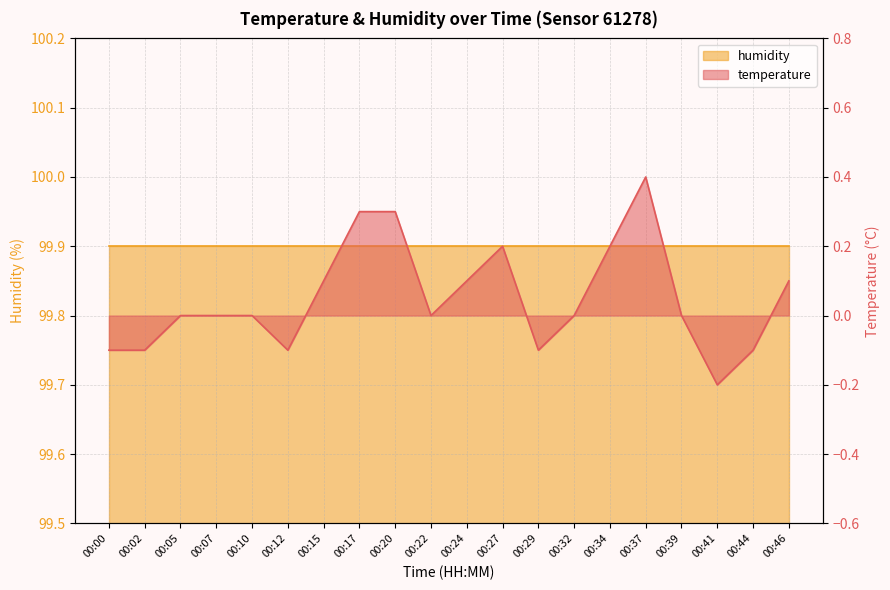

What is the sum of all values?

1.0